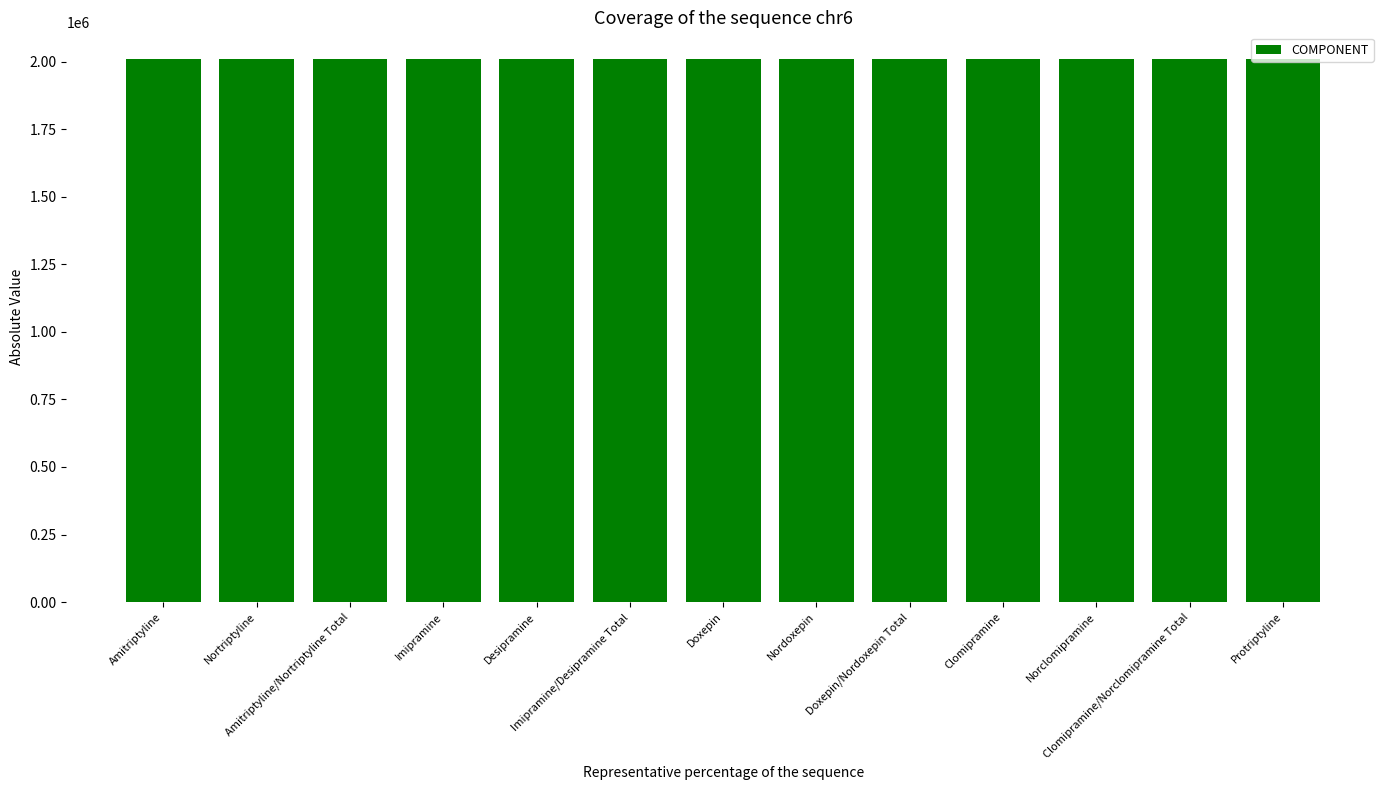

What is the sum of all values?

26097786